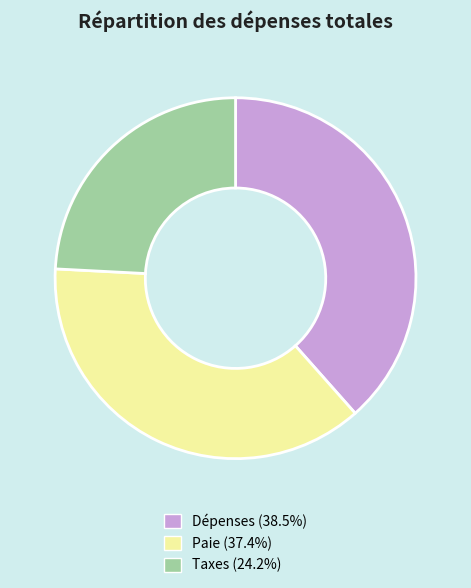

The Paie slice represents 37% of the pie. True or false?

True